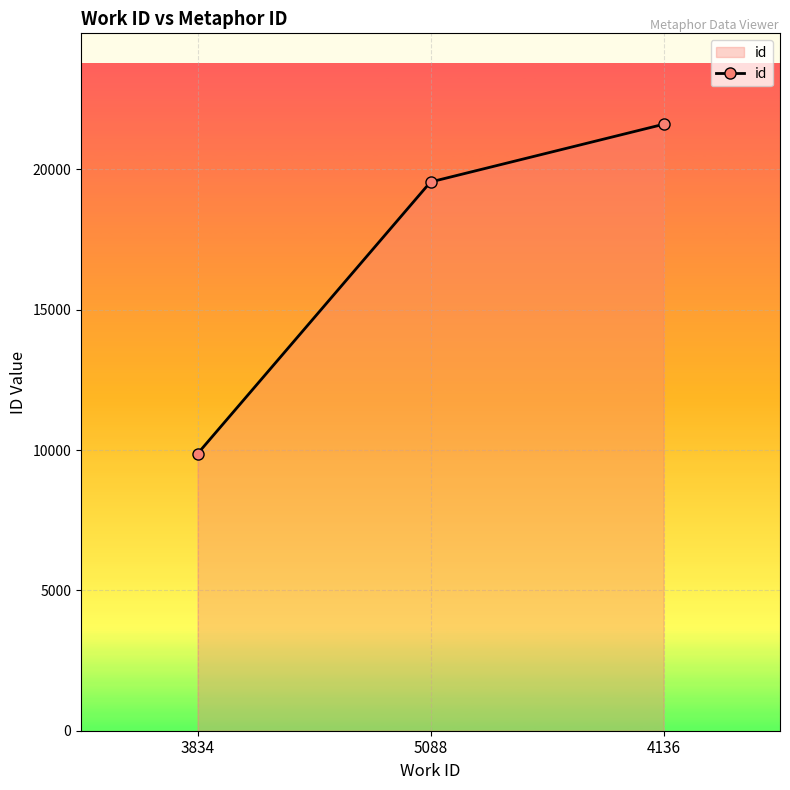

Between 4136 and 5088, which is larger?

4136